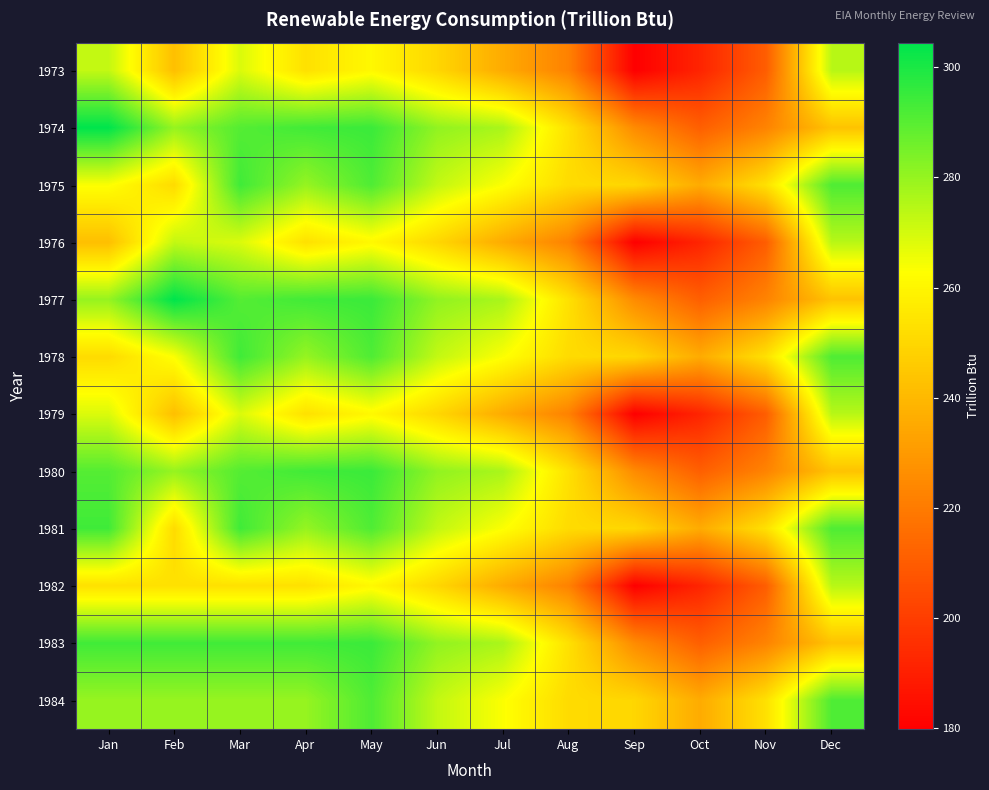

What is the difference between the highest and lowest values at Dec?

48.1